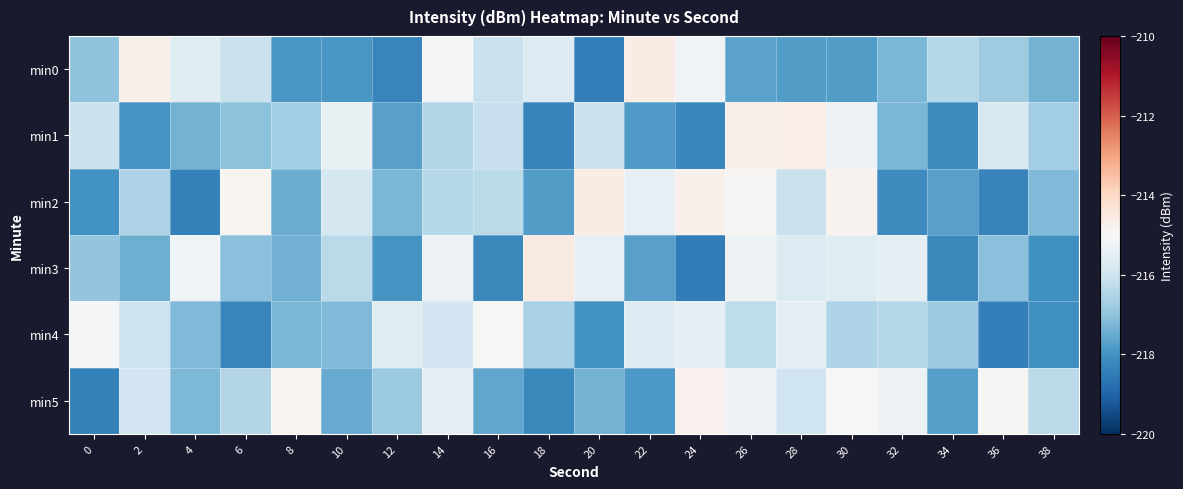

Reading left to right, extract all data points from this chart.

min0: 0=-217.0	2=-214.7	4=-215.6	6=-216.1	8=-217.9	10=-217.9	12=-218.3	14=-215.1	16=-216.1	18=-215.7	20=-218.4	22=-214.6	24=-215.2	26=-217.7	28=-217.8	30=-217.8	32=-217.3	34=-216.4	36=-216.8	38=-217.4
min1: 0=-216.1	2=-218.0	4=-217.3	6=-217.1	8=-216.7	10=-215.4	12=-217.7	14=-216.5	16=-216.1	18=-218.3	20=-216.1	22=-217.8	24=-218.3	26=-214.7	28=-214.7	30=-215.3	32=-217.3	34=-218.1	36=-215.8	38=-216.8
min2: 0=-218.0	2=-216.5	4=-218.4	6=-214.9	8=-217.5	10=-215.9	12=-217.3	14=-216.4	16=-216.3	18=-217.8	20=-214.6	22=-215.4	24=-214.8	26=-214.9	28=-216.1	30=-214.8	32=-218.2	34=-217.7	36=-218.3	38=-217.2
min3: 0=-217.0	2=-217.4	4=-215.2	6=-217.1	8=-217.4	10=-216.3	12=-218.0	14=-215.3	16=-218.2	18=-214.6	20=-215.4	22=-217.7	24=-218.5	26=-215.3	28=-215.7	30=-215.6	32=-215.4	34=-218.2	36=-217.1	38=-218.1
min4: 0=-215.1	2=-216.0	4=-217.2	6=-218.3	8=-217.3	10=-217.2	12=-215.6	14=-216.0	16=-215.0	18=-216.6	20=-218.0	22=-215.7	24=-215.5	26=-216.3	28=-215.4	30=-216.5	32=-216.4	34=-216.8	36=-218.4	38=-218.1
min5: 0=-218.4	2=-216.0	4=-217.3	6=-216.5	8=-214.9	10=-217.5	12=-216.9	14=-215.5	16=-217.6	18=-218.2	20=-217.4	22=-217.9	24=-214.8	26=-215.3	28=-216.0	30=-215.0	32=-215.3	34=-217.8	36=-214.9	38=-216.4